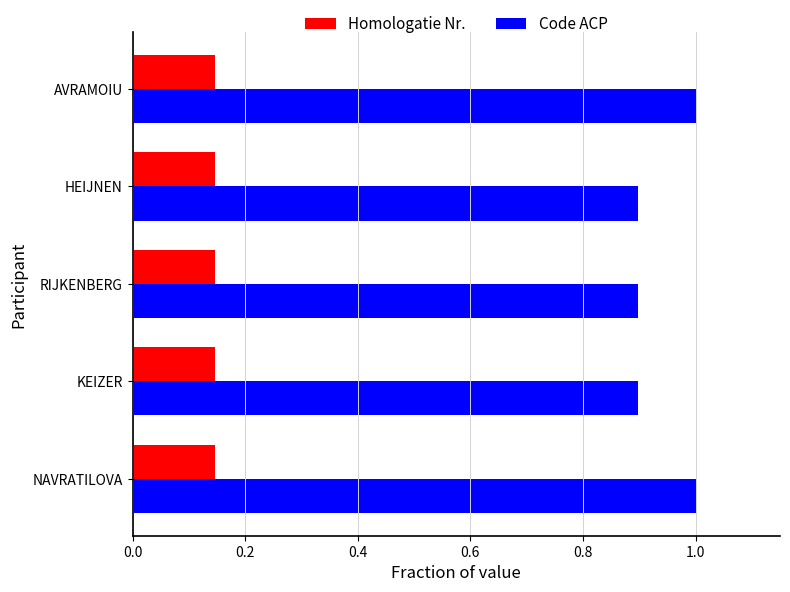

What is the sum of all Homologatie Nr. values?

0.7